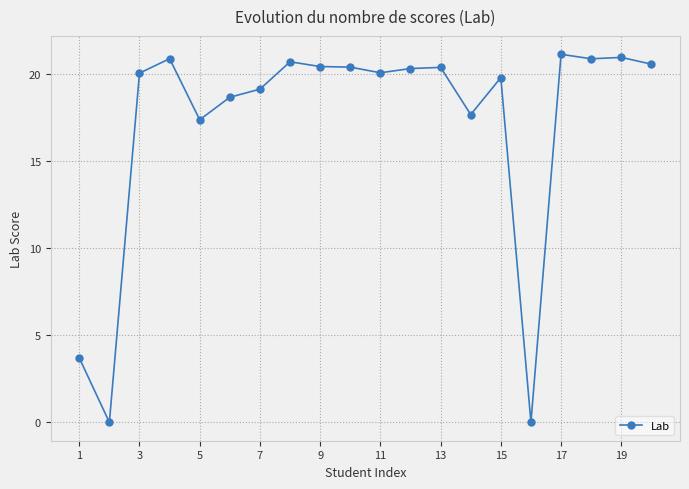

True or false: there are more than 2 points higher than both neighbors.

True